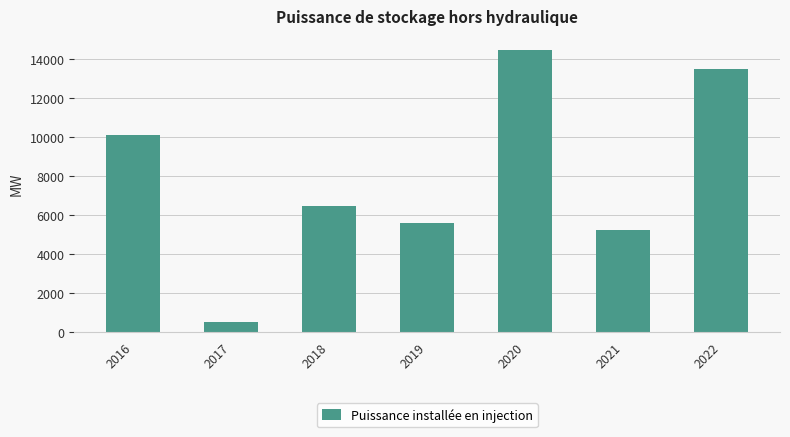

What is the value of the 5th bar from the left?

14468